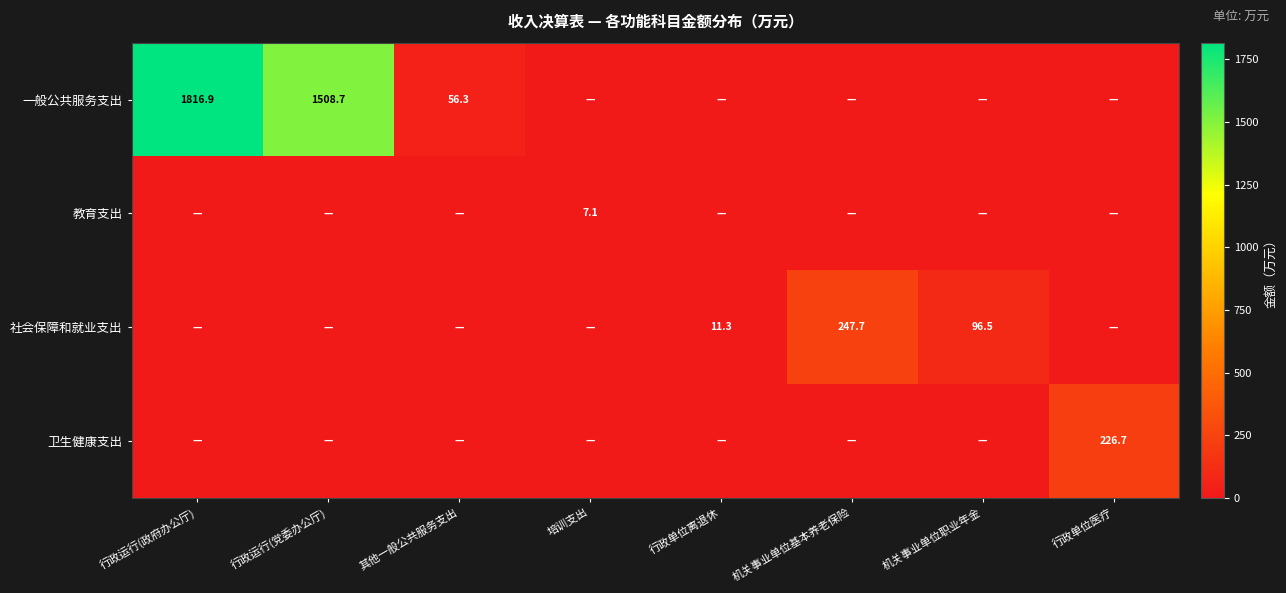

What is the sum of the 社会保障和就业支出 values at 机关事业单位职业年金 and 机关事业单位基本养老保险?

344.2